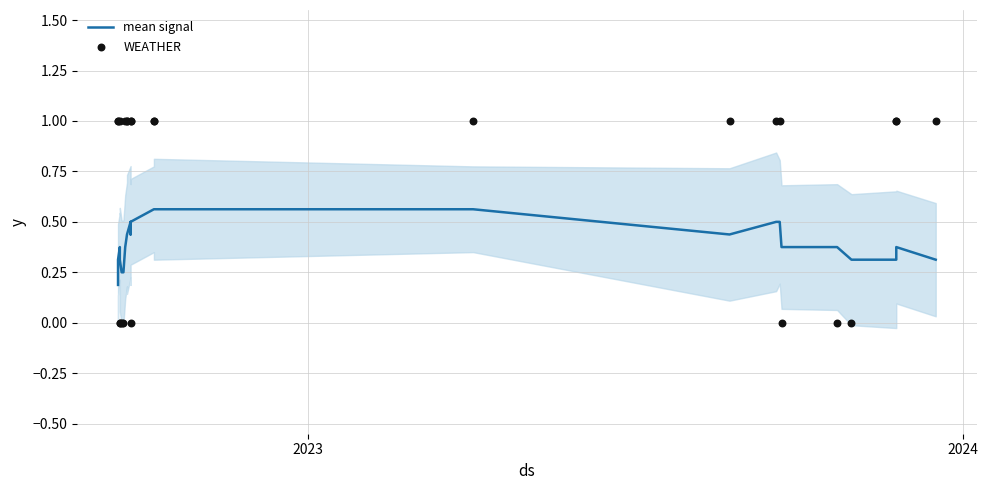

Is the value of mean signal at 7 greater than the value of WEATHER at 9?

No